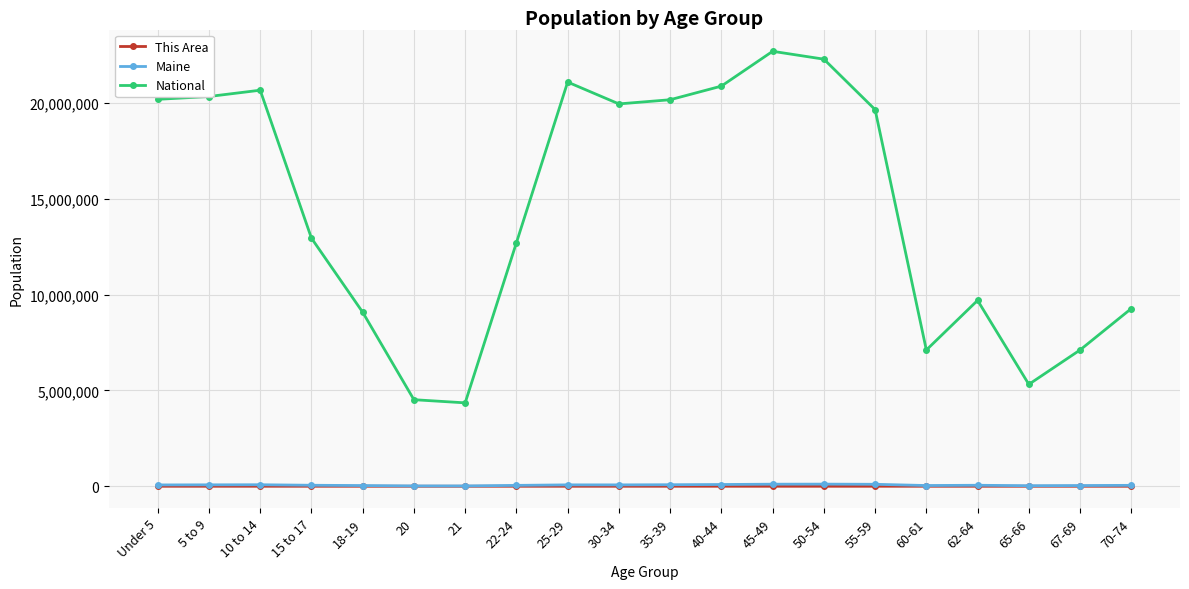

What is the maximum value for National?

22708591